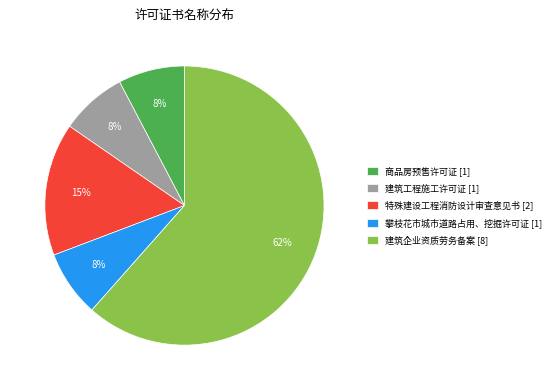

Combined, do 商品房预售许可证 [1] and 建筑工程施工许可证 [1] account for over 50%?

No